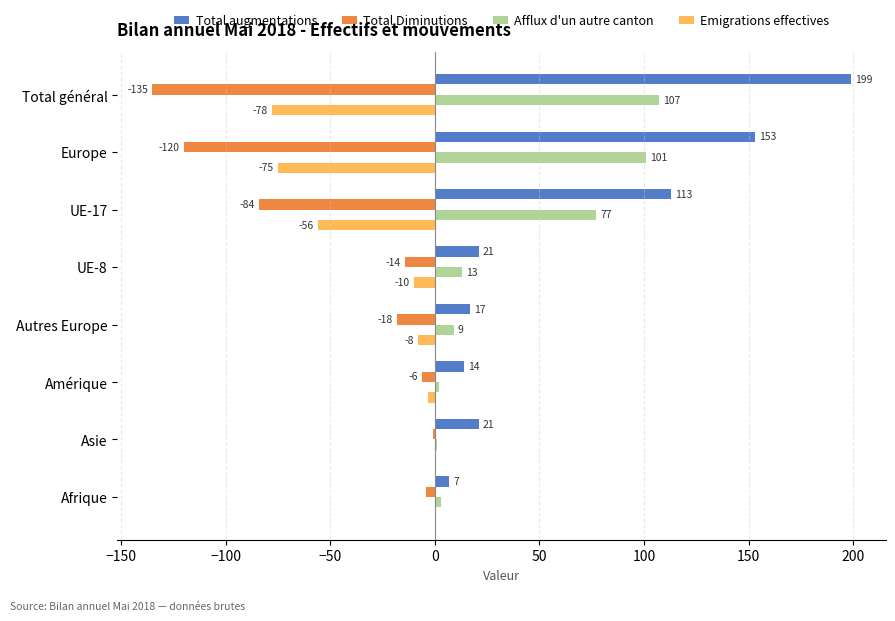

Between UE-17 and UE-8, which series saw the biggest shift?

Total augmentations